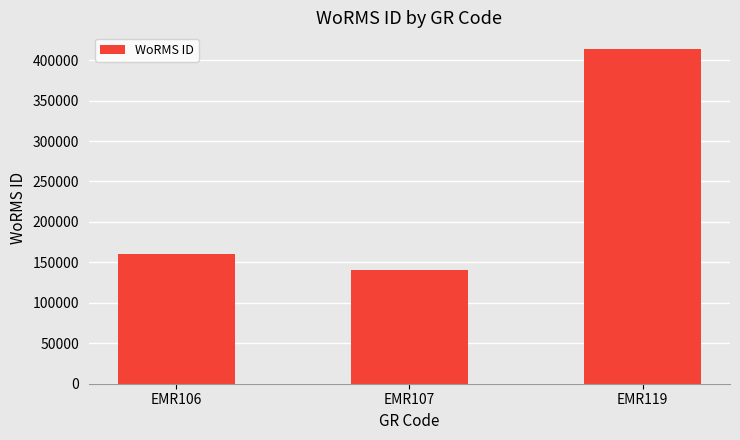

How many values are below 160539?

1